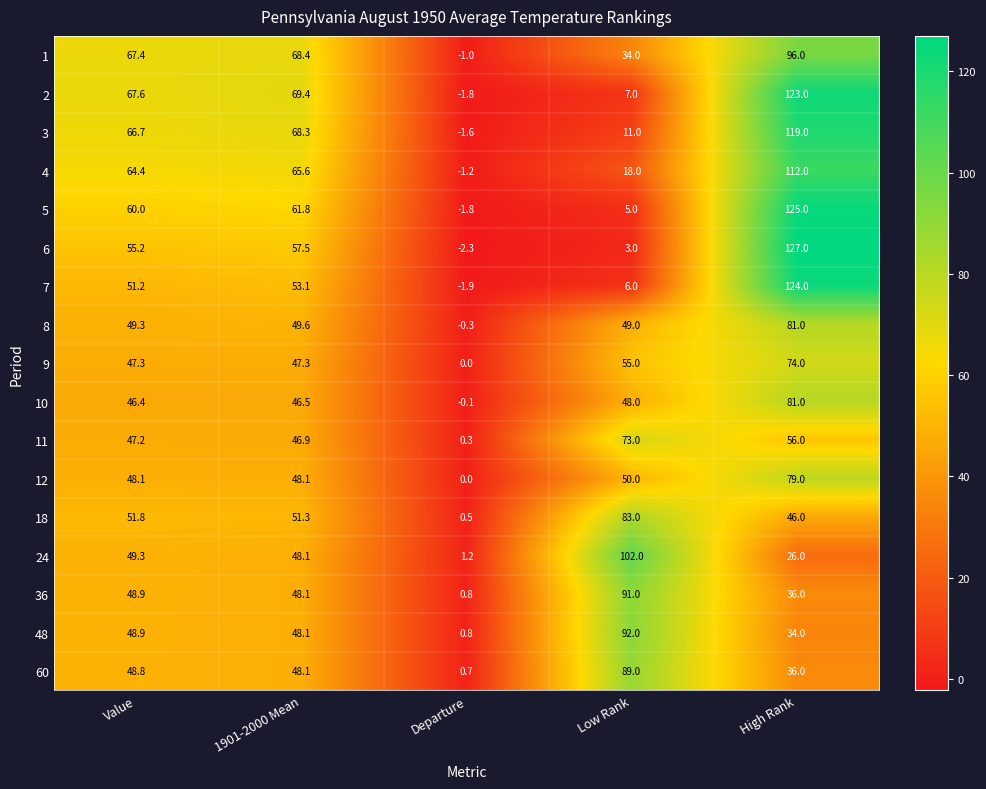

What is the total value across all series at Value?

918.5